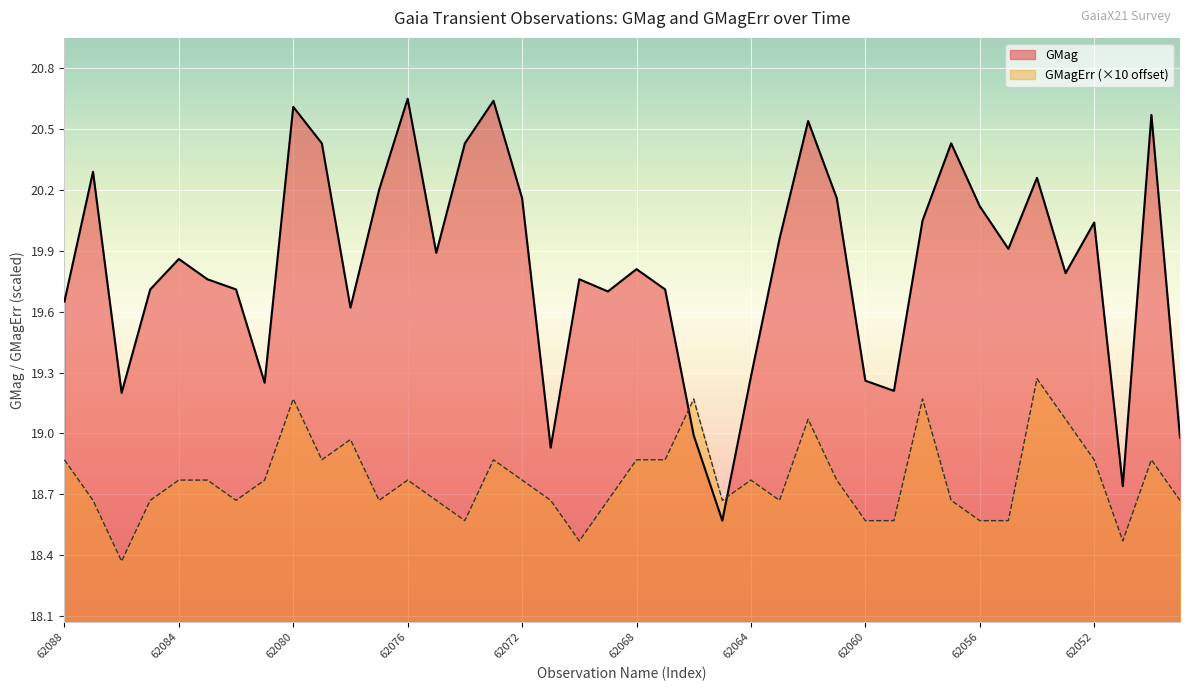

Between 62072 and 62064, which series saw the biggest shift?

GMag